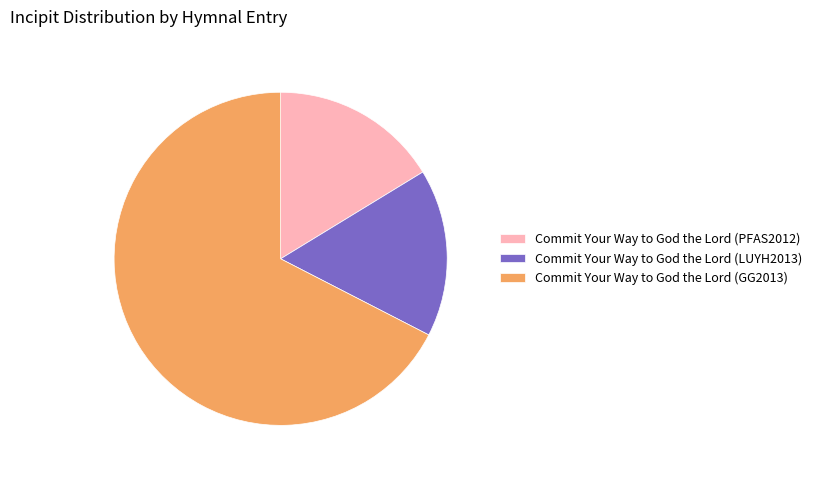

Is it true that Commit Your Way to God the Lord (PFAS2012) is 7% of the pie?

False